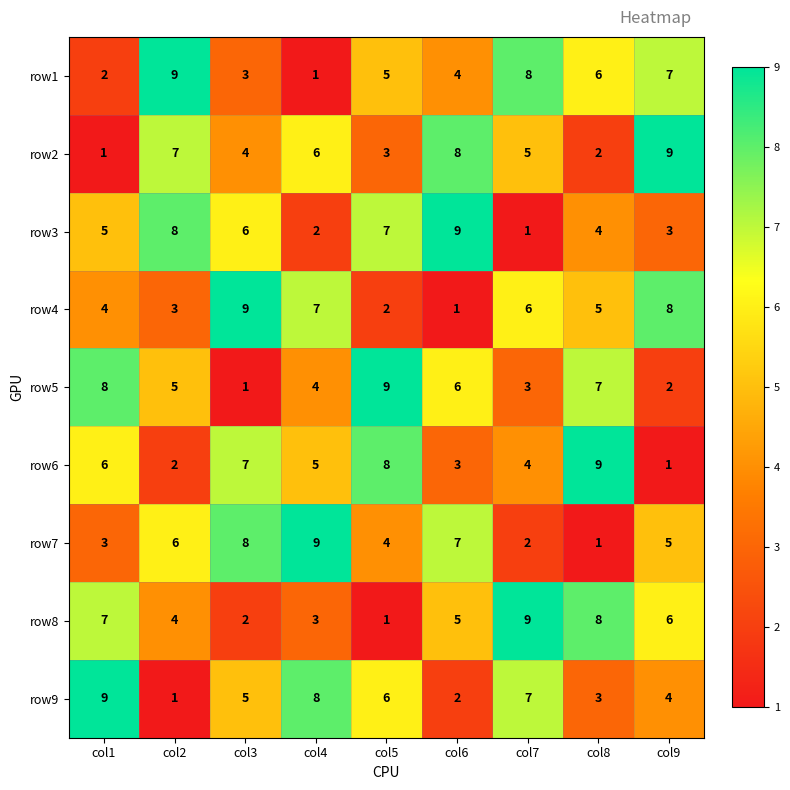

Rank the series at col1 from lowest to highest value.

row2, row1, row7, row4, row3, row6, row8, row5, row9